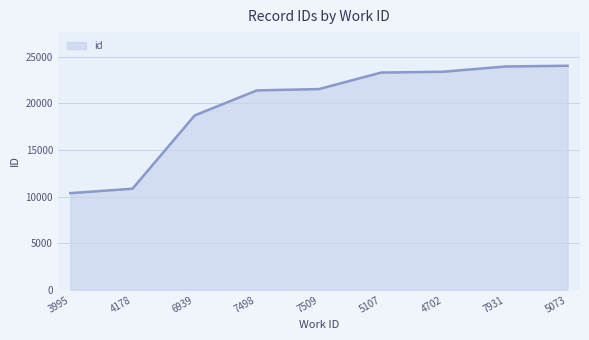

Is it true that the value at 7931 is 39590?

False